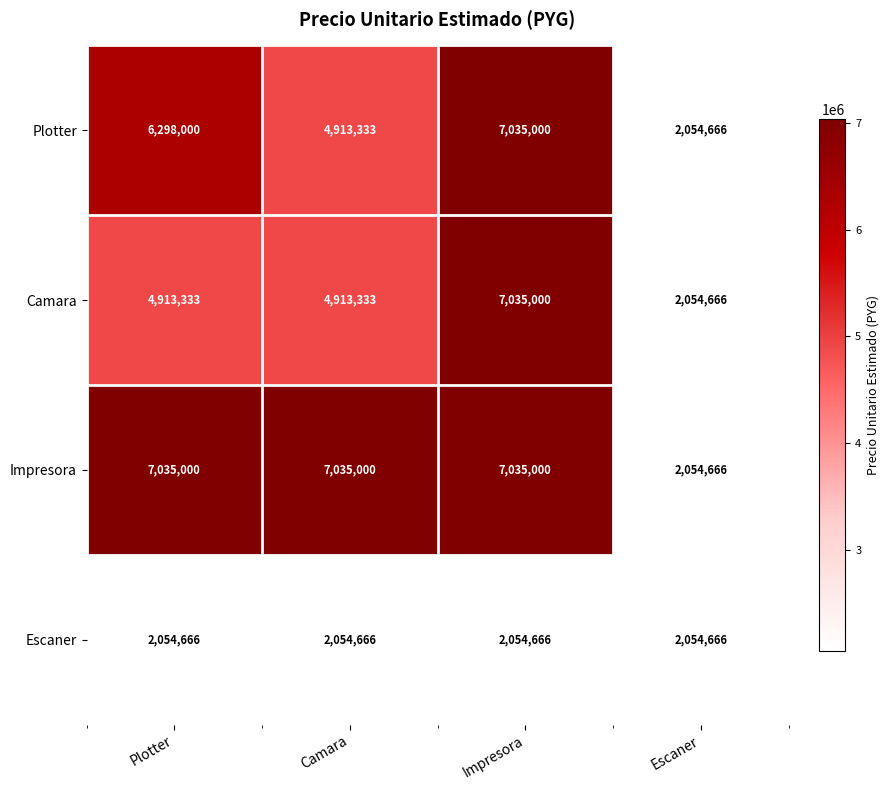

The value of Camara at Camara is 4913333. True or false?

True